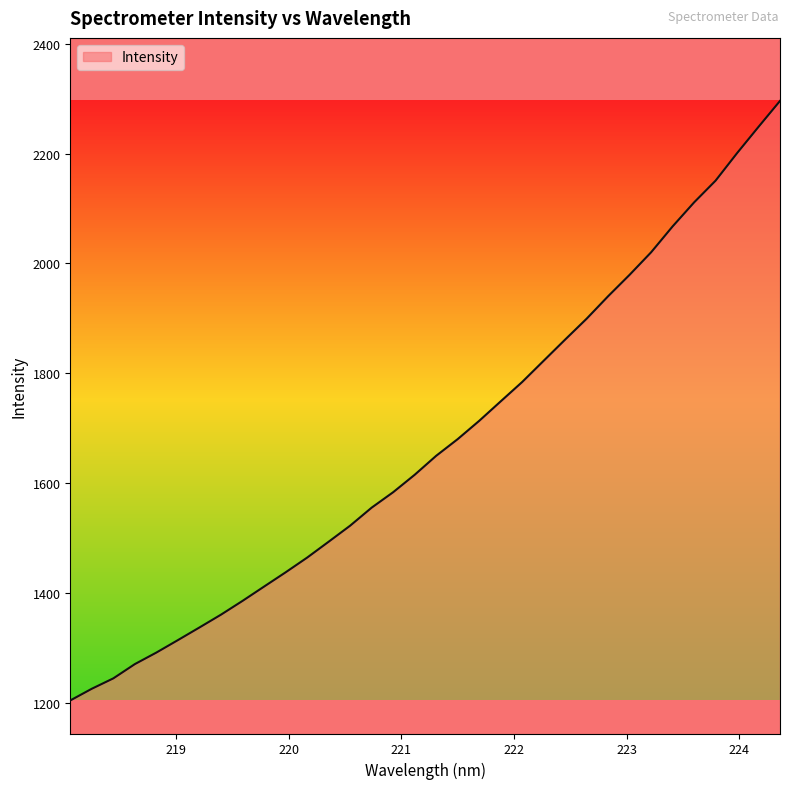

What is the difference between the maximum and minimum values?

1091.9